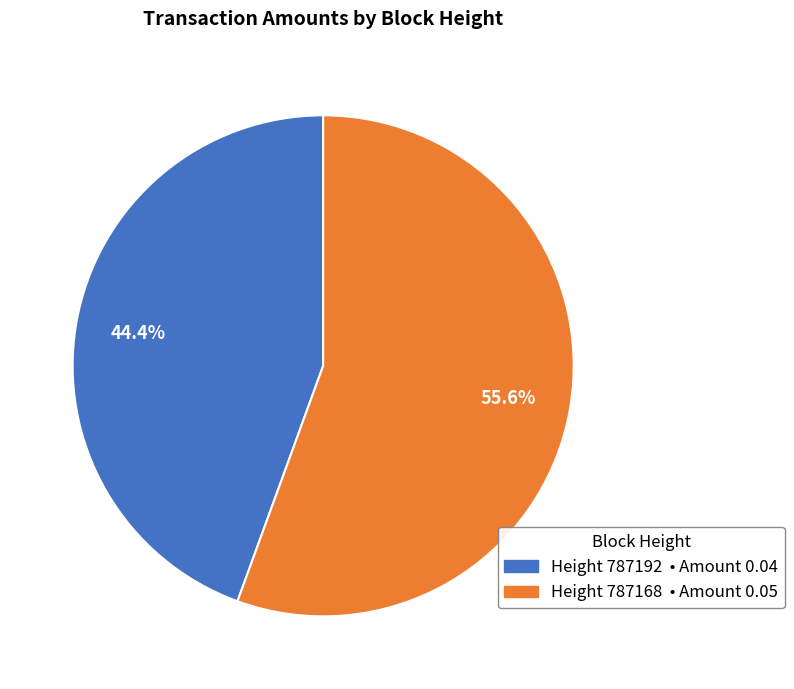

Is there any slice that represents more than half of the pie?

Yes